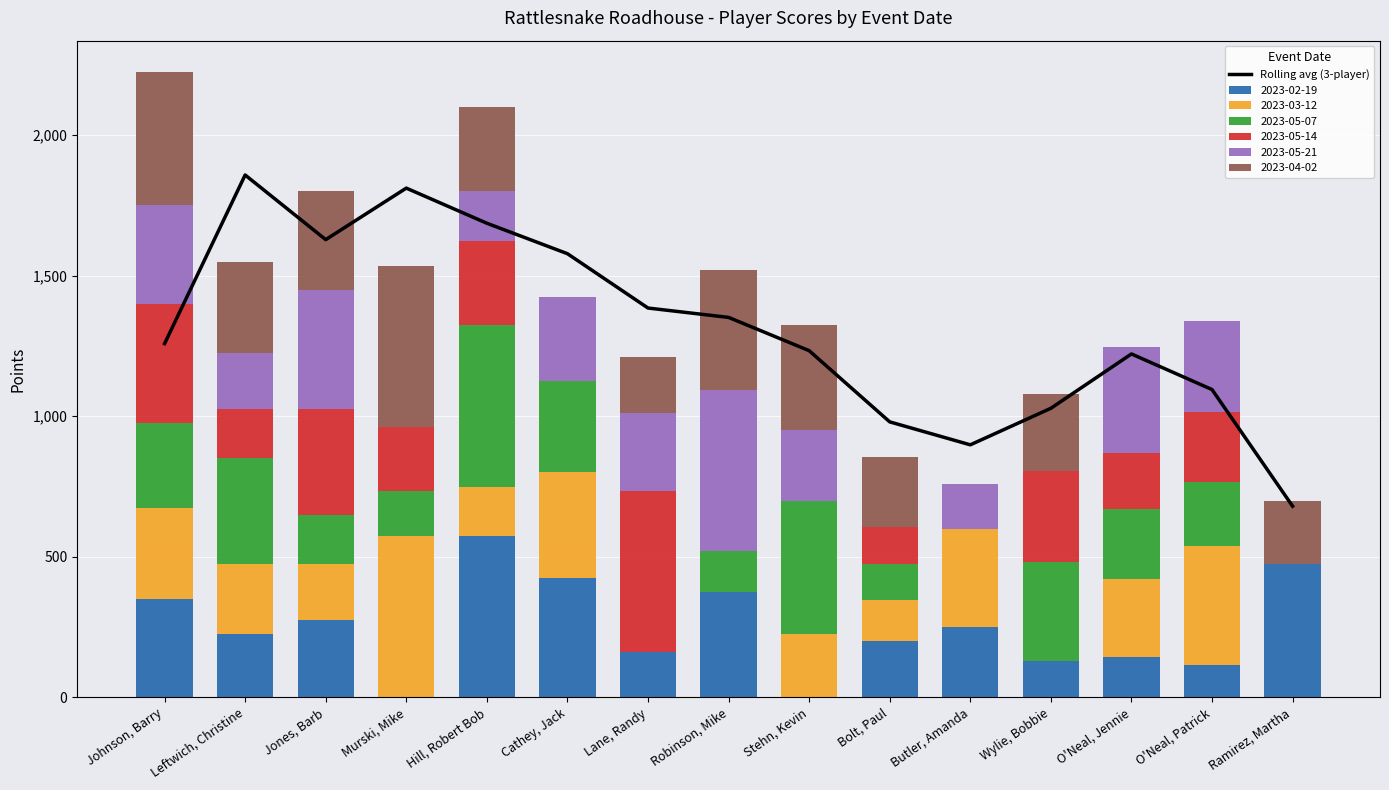

What is the label of the 4th bar from the right?

Wylie, Bobbie